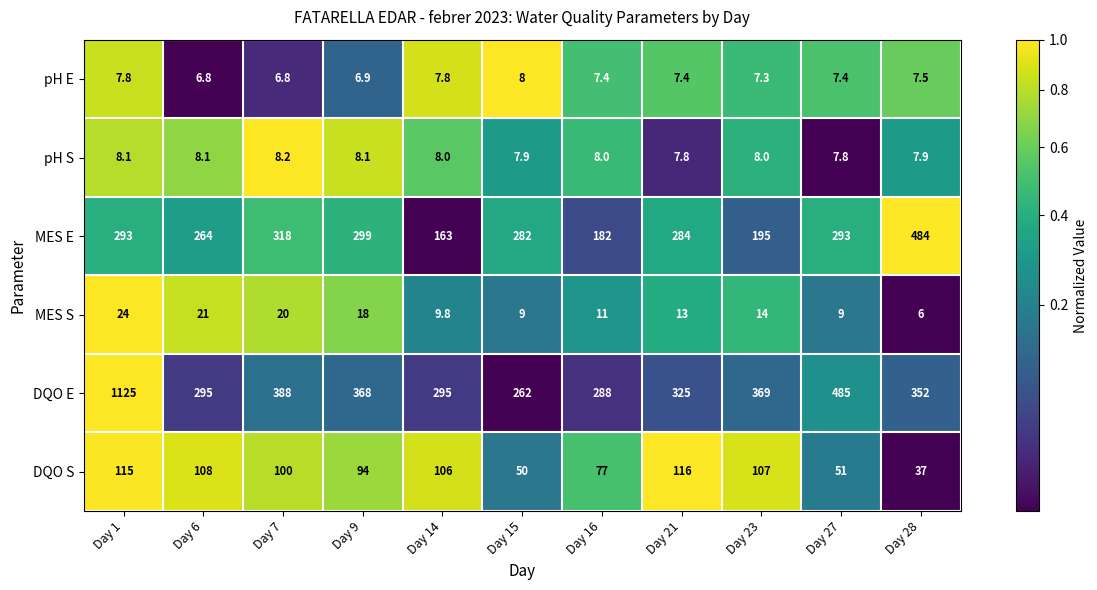

At which label is MES S closest to 15?

Day 23